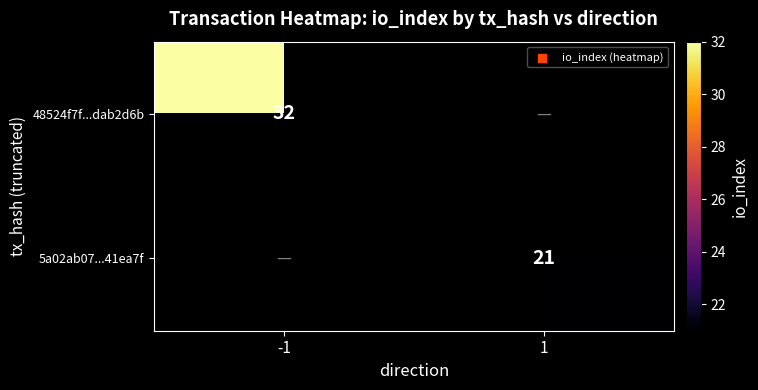

The 5a02ab07...41ea7f series shows 29 at 1. True or false?

False